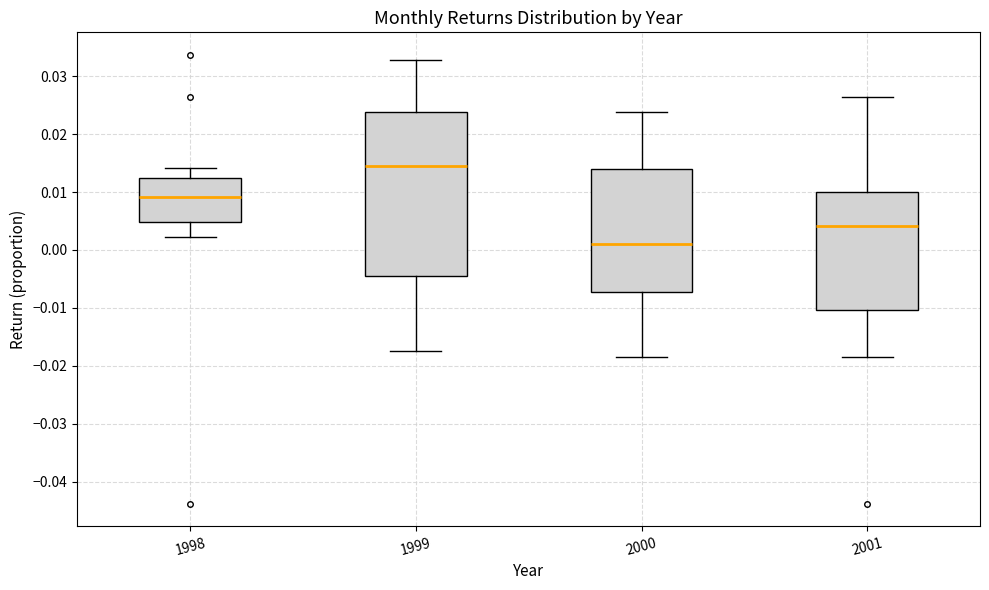

Reading left to right, transcribe this box plot: for each box, give where its median line is, the range the box spans, and where its two whiskers end, as read against the y-axis. The values are not printed on the chart, so give them approximately, as read against the axis.

1998: median 0.009, box 0.005 to 0.012, whiskers 0.002 to 0.014
1999: median 0.014, box -0.005 to 0.024, whiskers -0.017 to 0.033
2000: median 0.001, box -0.007 to 0.014, whiskers -0.019 to 0.024
2001: median 0.004, box -0.010 to 0.010, whiskers -0.019 to 0.026